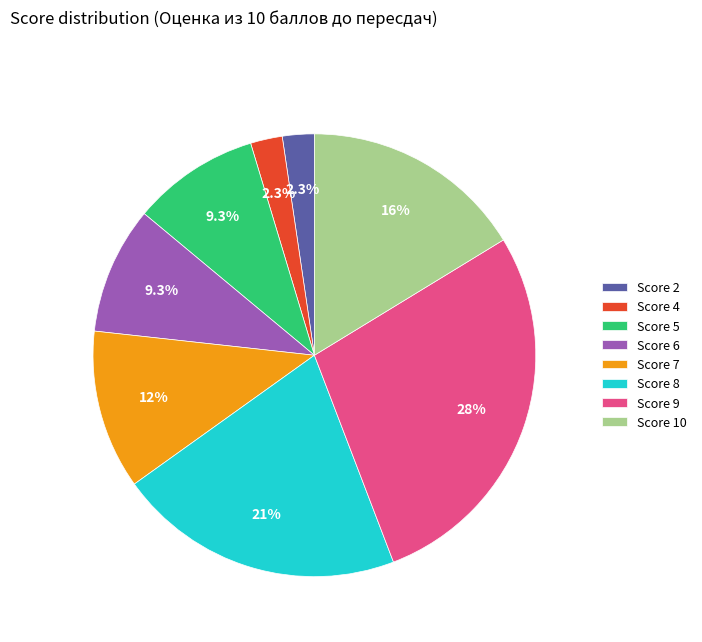

Between Score 2 and Score 9, which is larger?

Score 9